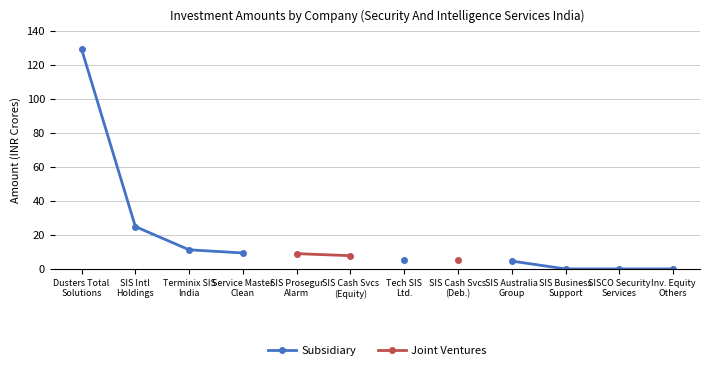

What is the maximum value shown in the chart?

129.3